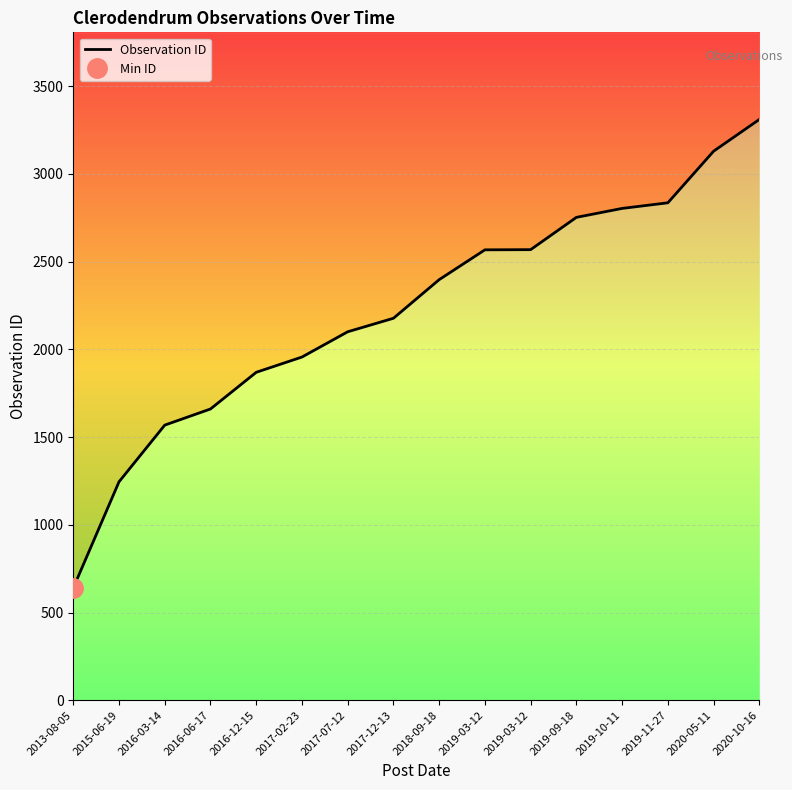

What is the change in value from 2015-06-19 to 2019-09-18?

+1507